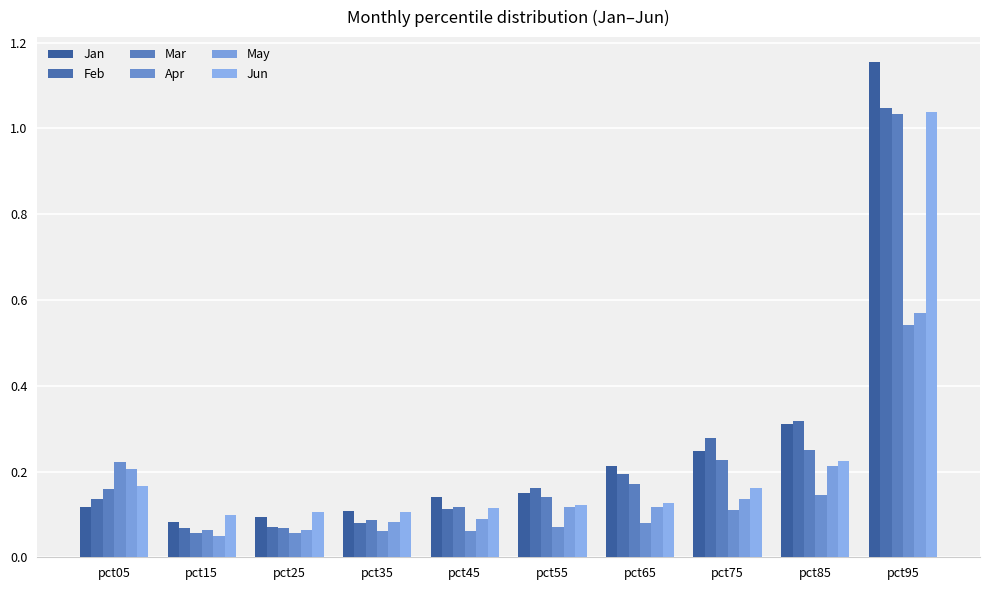

Reading left to right, transcribe all the data shown in this chart.

Jan: pct05=0.1	pct15=0.1	pct25=0.1	pct35=0.1	pct45=0.1	pct55=0.1	pct65=0.2	pct75=0.2	pct85=0.3	pct95=1.2
Feb: pct05=0.1	pct15=0.1	pct25=0.1	pct35=0.1	pct45=0.1	pct55=0.2	pct65=0.2	pct75=0.3	pct85=0.3	pct95=1.0
Mar: pct05=0.2	pct15=0.1	pct25=0.1	pct35=0.1	pct45=0.1	pct55=0.1	pct65=0.2	pct75=0.2	pct85=0.3	pct95=1.0
Apr: pct05=0.2	pct15=0.1	pct25=0.1	pct35=0.1	pct45=0.1	pct55=0.1	pct65=0.1	pct75=0.1	pct85=0.1	pct95=0.5
May: pct05=0.2	pct15=0.0	pct25=0.1	pct35=0.1	pct45=0.1	pct55=0.1	pct65=0.1	pct75=0.1	pct85=0.2	pct95=0.6
Jun: pct05=0.2	pct15=0.1	pct25=0.1	pct35=0.1	pct45=0.1	pct55=0.1	pct65=0.1	pct75=0.2	pct85=0.2	pct95=1.0